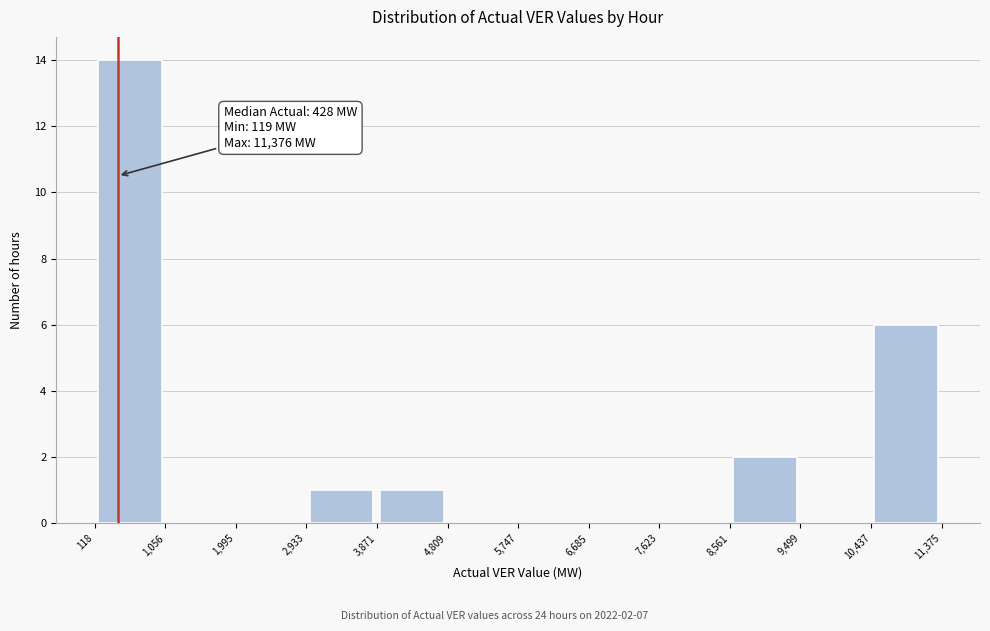

Over which range of the x-axis is the bar tallest?

118 to 1,056